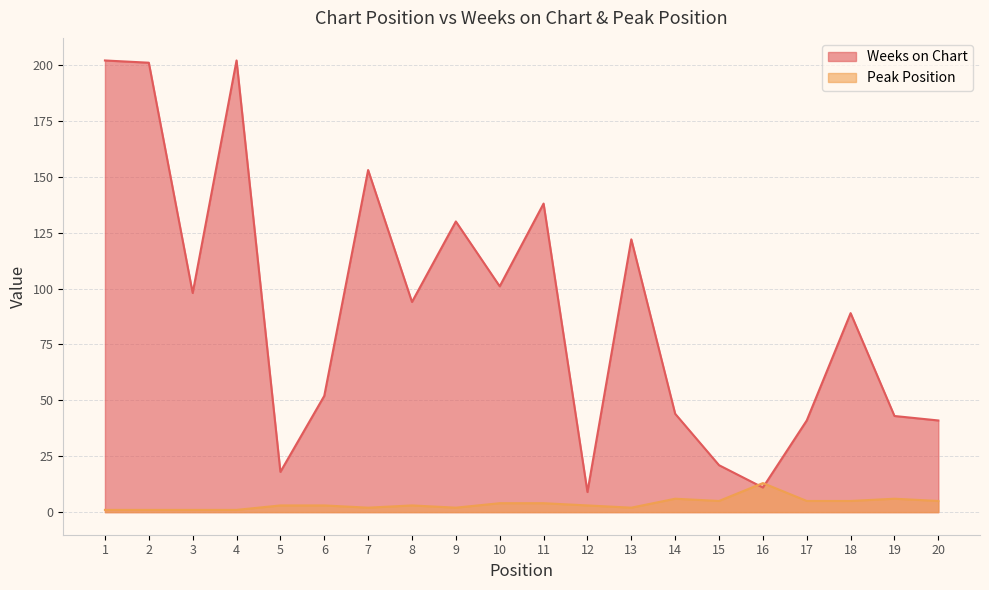

Where is the first local maximum for Peak Position?

8